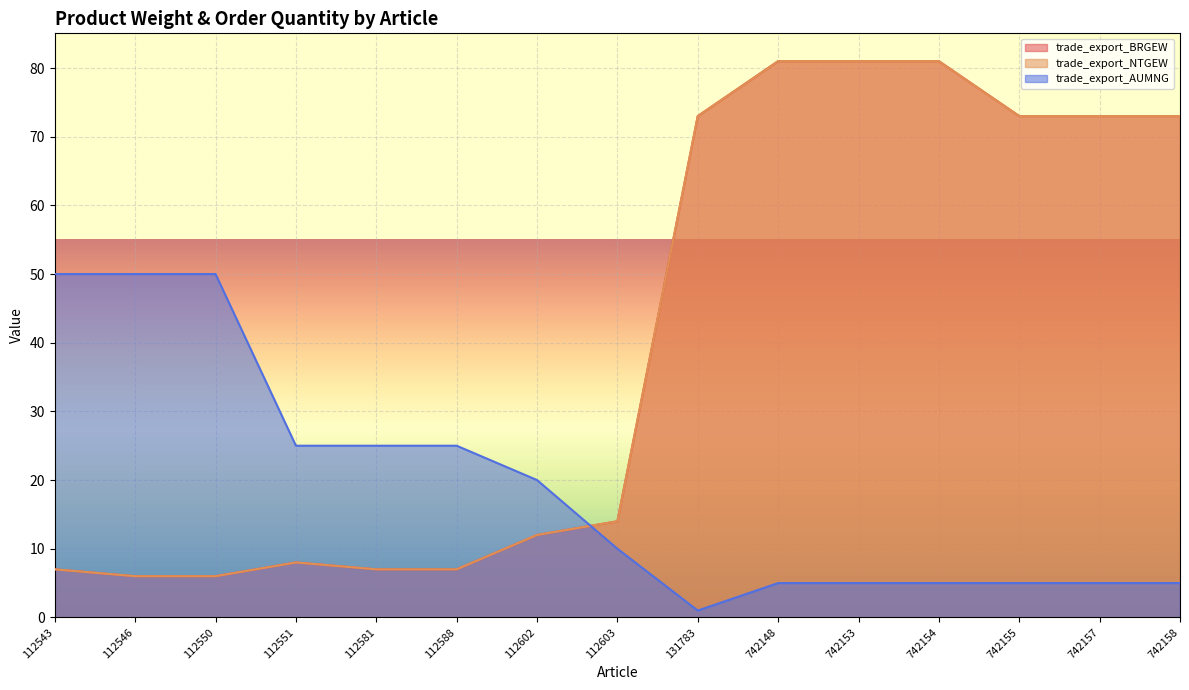

How many data points in trade_export_NTGEW are less than 14?

7